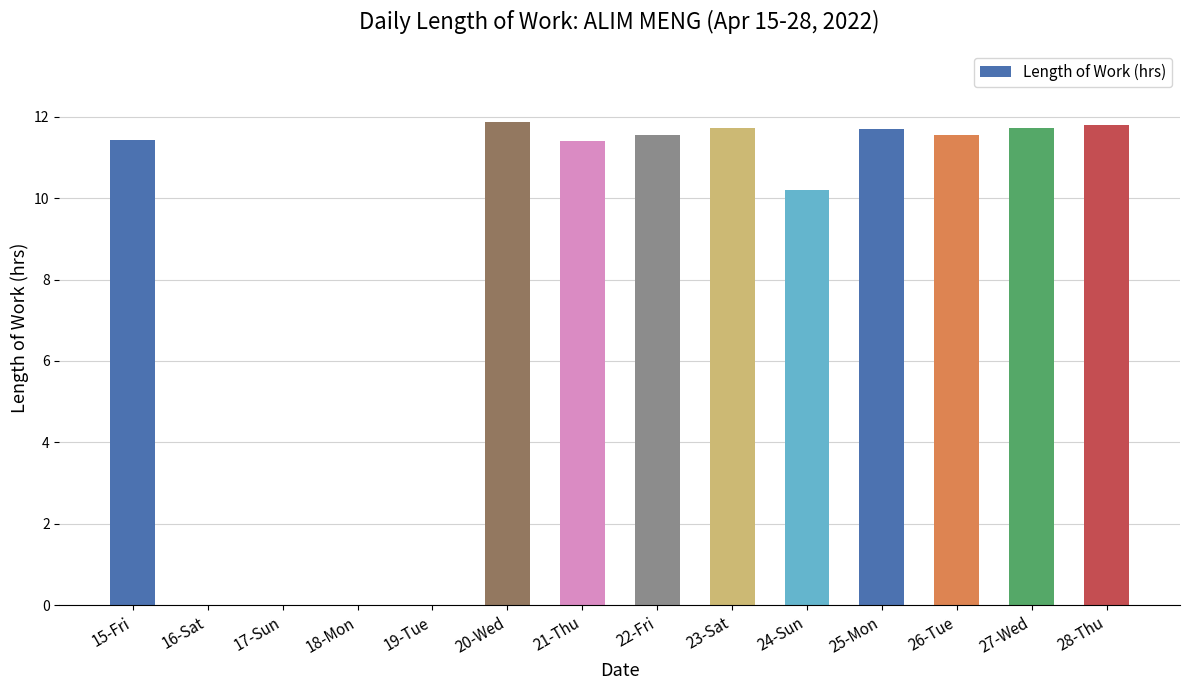

Where does the data first go above 11?

15-Fri